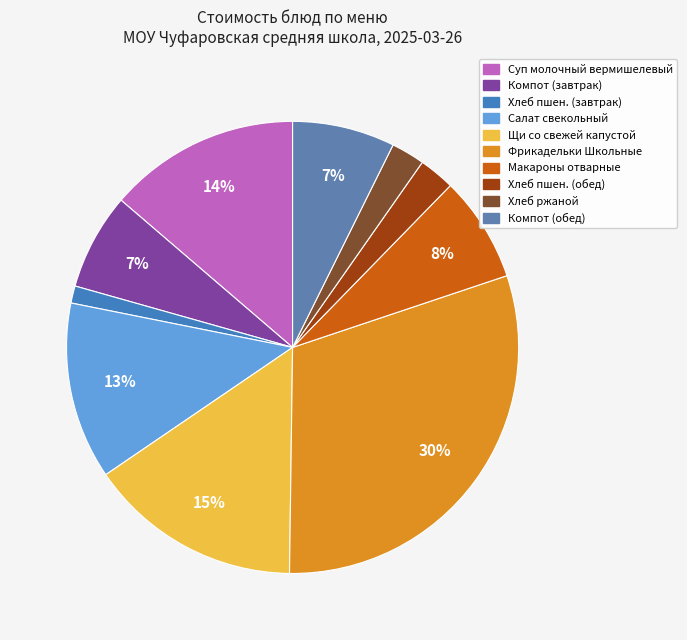

How many segments does this pie chart have?

10